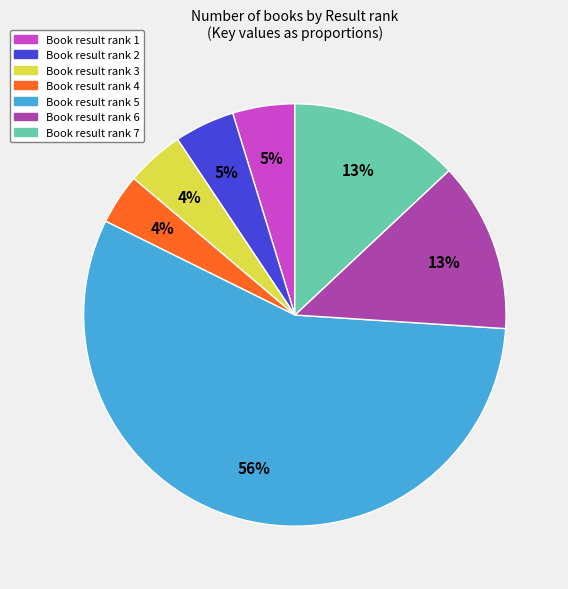

To the nearest percent, what is the average slice percentage?

14%